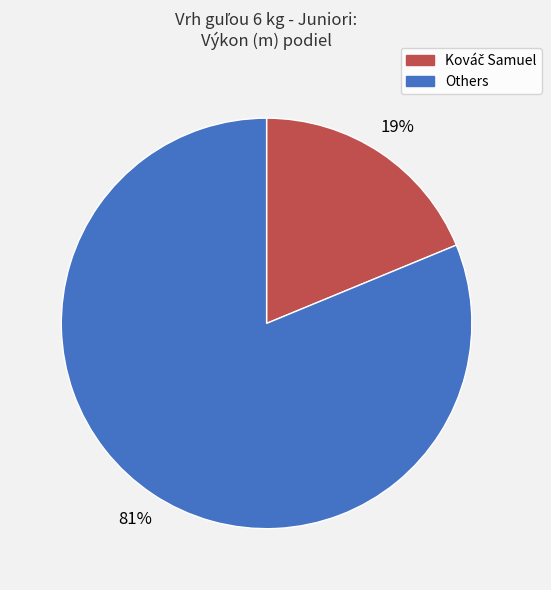

How many slices are in this pie chart?

2